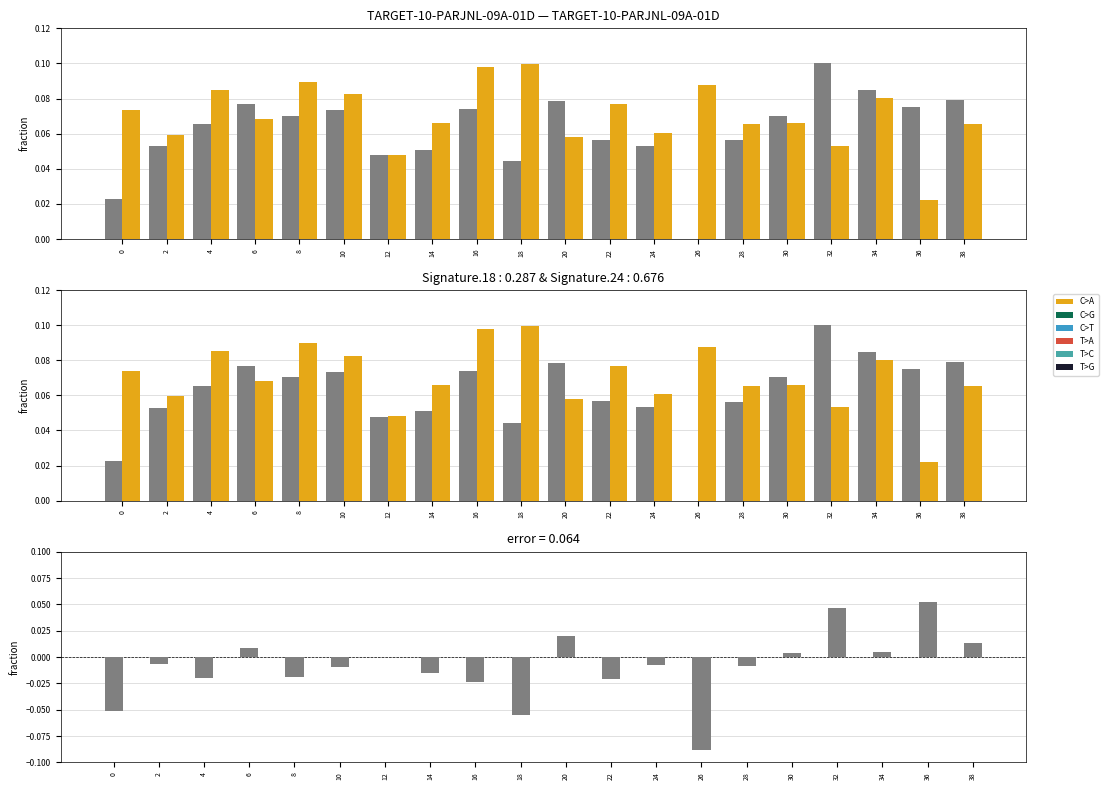

How many bars are there in total?

40